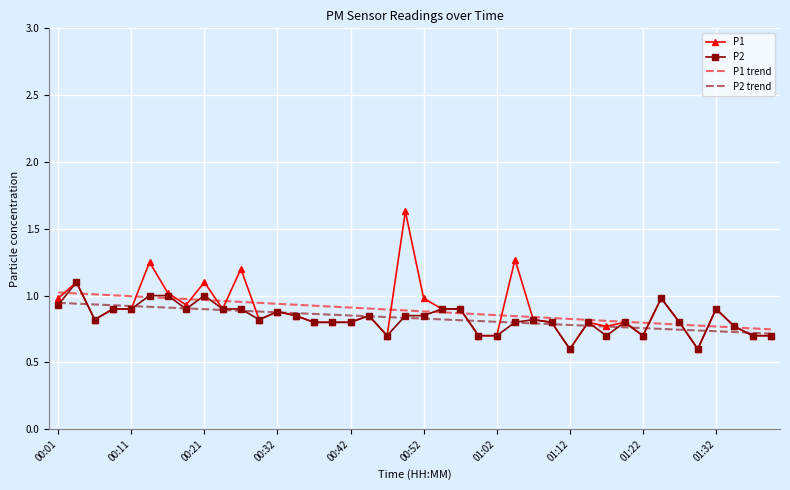

What are all the series names shown in the legend?

P1, P2, P1 trend, P2 trend